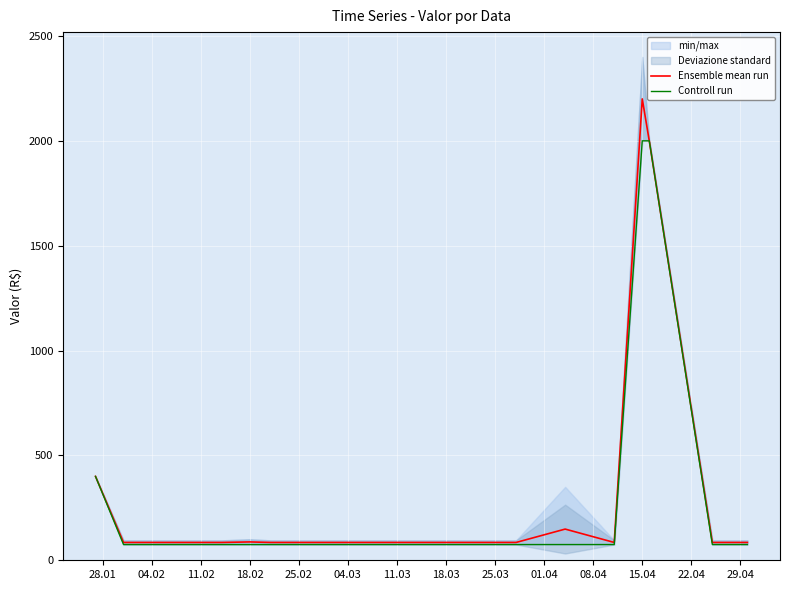

What is the minimum value for Ensemble mean run?

85.0